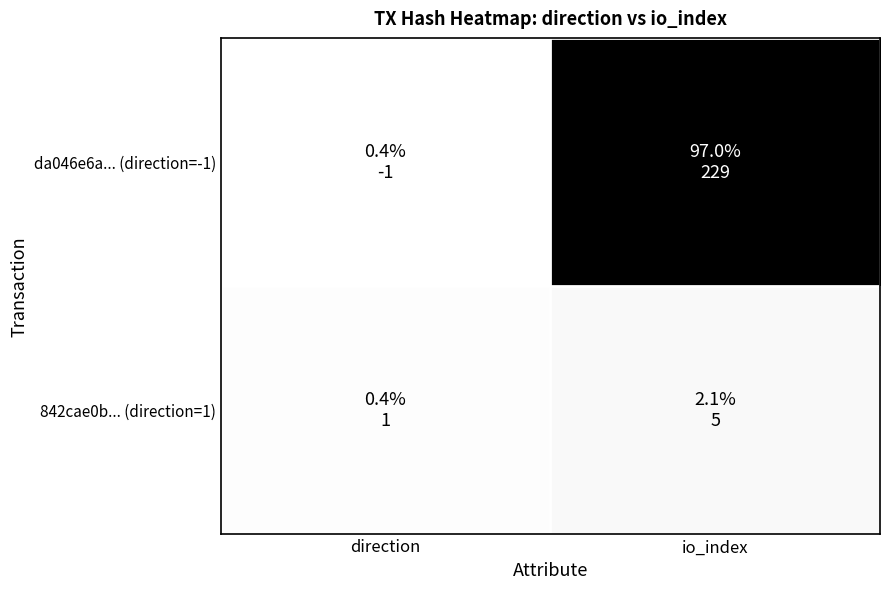

What is the maximum value shown in the chart?

229